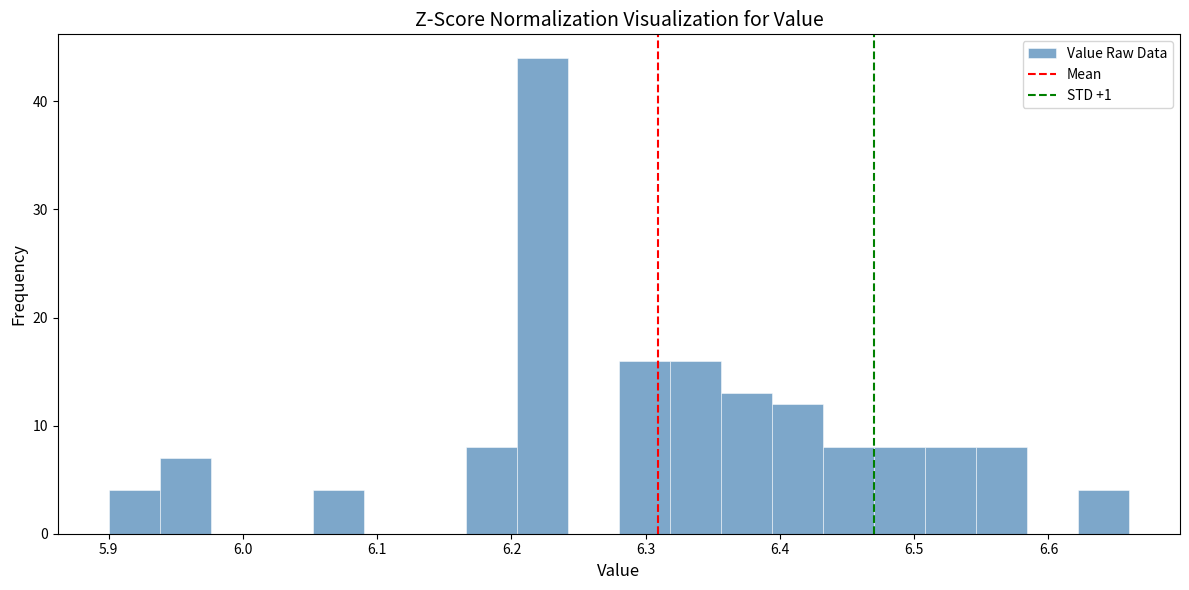

Around what value on the x-axis is the tallest bar? Give the approximate position of its centre, as read against the axis.

6.22